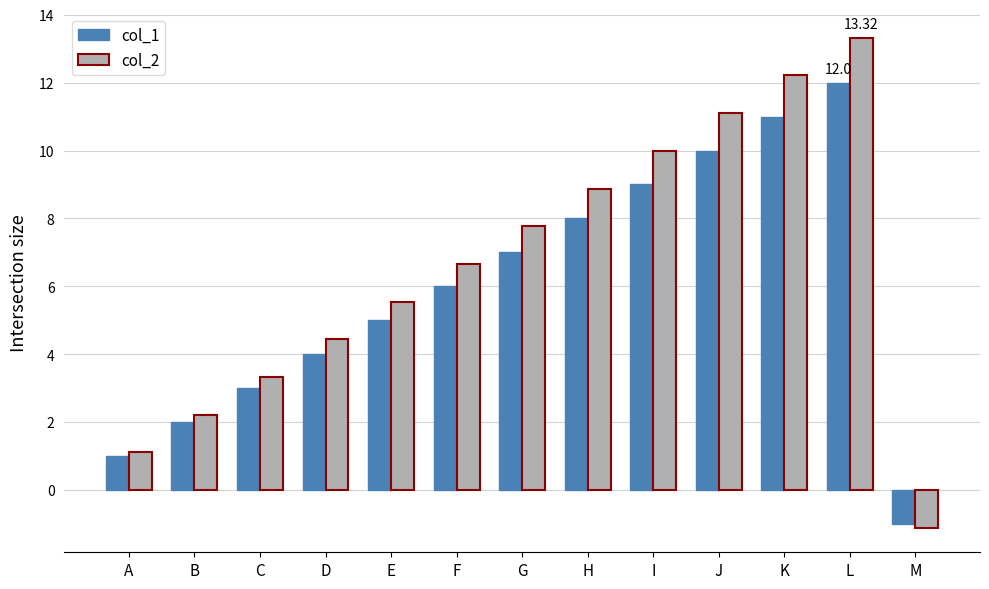

What is the total value across all series at J?

21.1